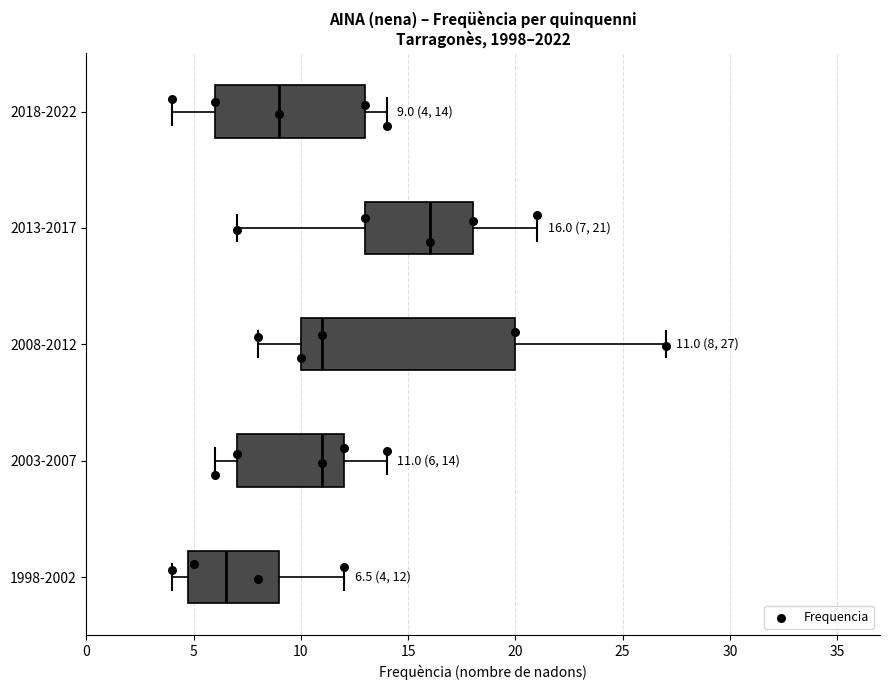

Comparing the boxes themselves (not the whiskers), which one is the widest?

2008-2012